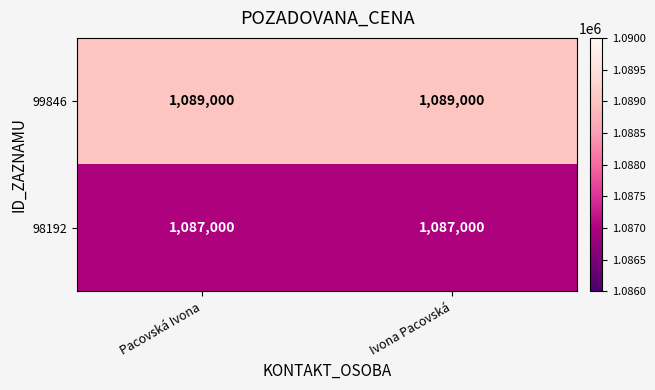

Reading left to right, extract all data points from this chart.

99846: Pacovská Ivona=1089000	Ivona Pacovská=1089000
98192: Pacovská Ivona=1087000	Ivona Pacovská=1087000